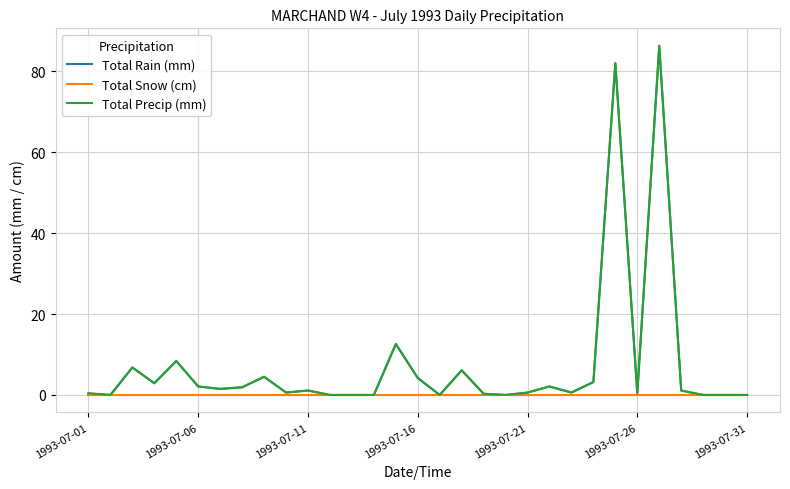

What is the value of the Total Rain (mm) point at the 6th from the left?

2.1